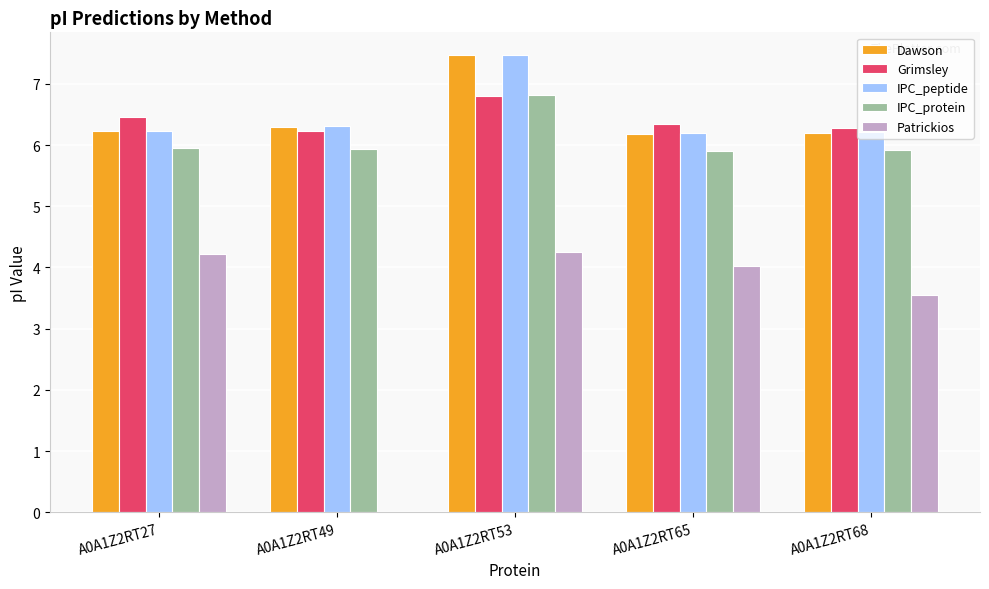

What is the total value across all series at A0A1Z2RT53?

32.8